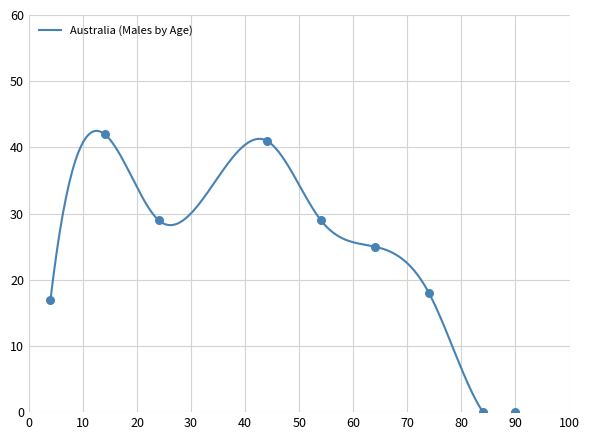

Which has a higher value, 85+ or 0-4?

0-4